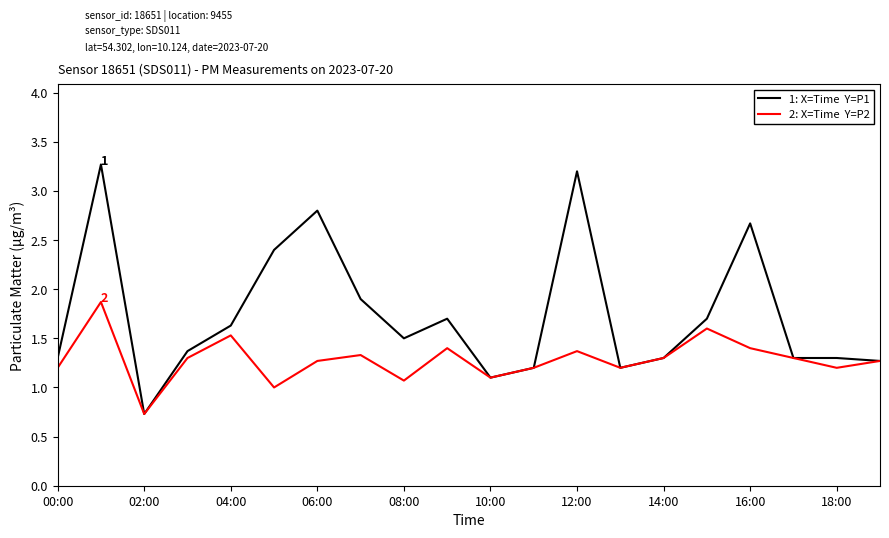

What is the smallest value displayed?

0.7